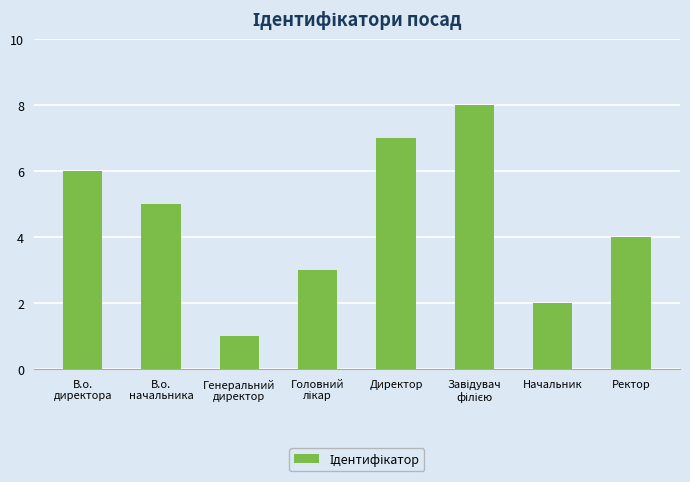

What is the value of the 3rd bar from the left?

1